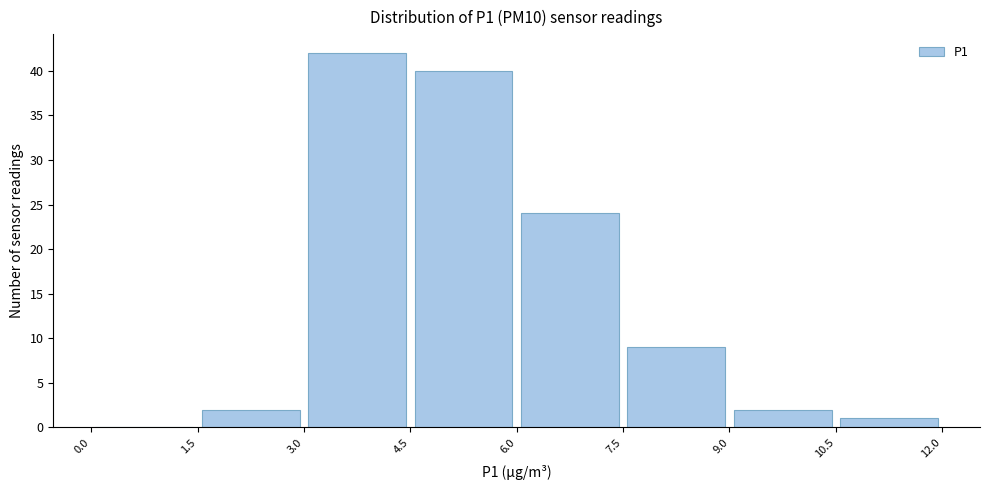

Reading left to right, transcribe this chart: for each bar, give the range it covers on the x-axis and its height. The values are not printed on the chart, so give them approximately, as read against the axis.

0.0 to 1.5: 0
1.5 to 3.0: 2
3.0 to 4.5: 42
4.5 to 6.0: 40
6.0 to 7.5: 24
7.5 to 9.0: 9
9.0 to 10.5: 2
10.5 to 12.0: 1